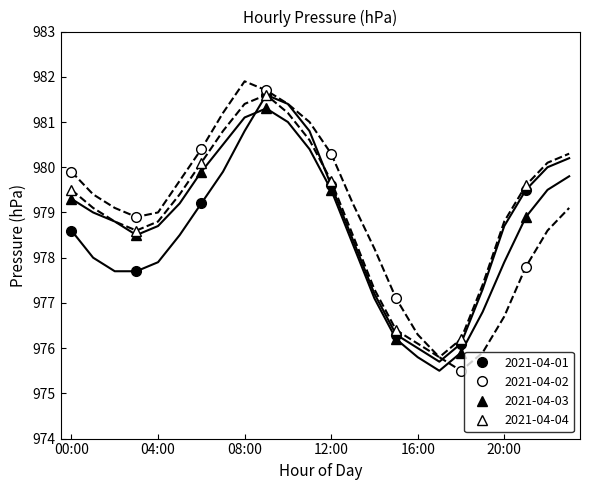

How many values in the 2021-04-02 series exceed 979?

4